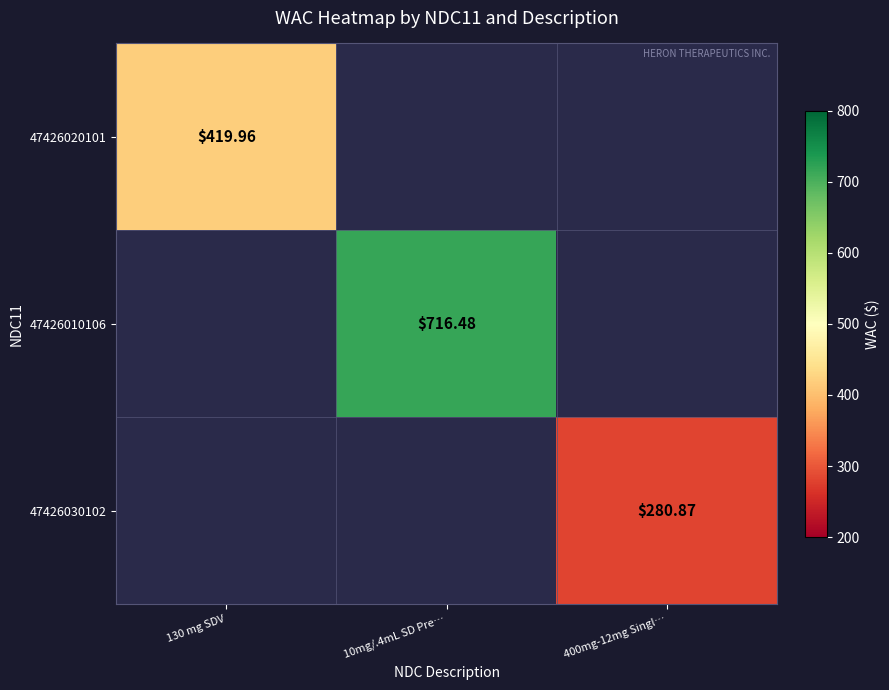

At how many categories does at least one series exceed 347?

2